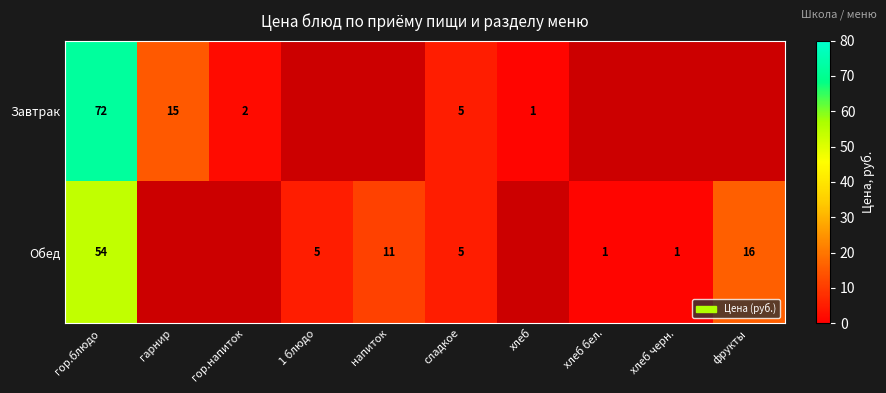

The value of Обед at фрукты is 6. True or false?

False